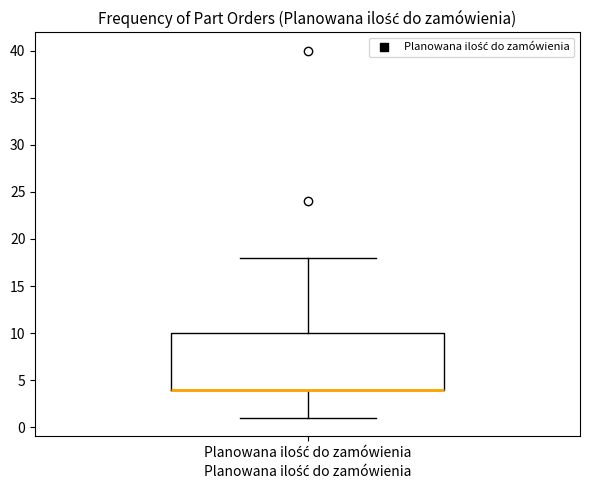

Read this box plot against the y-axis: the position of the median line, the range covered by the box, and the ends of both whiskers. The values are not printed on the chart, so give them approximately, as read against the axis.

median 4 (drawn on the box's lower edge), box 4 to 10, whiskers 1 to 18